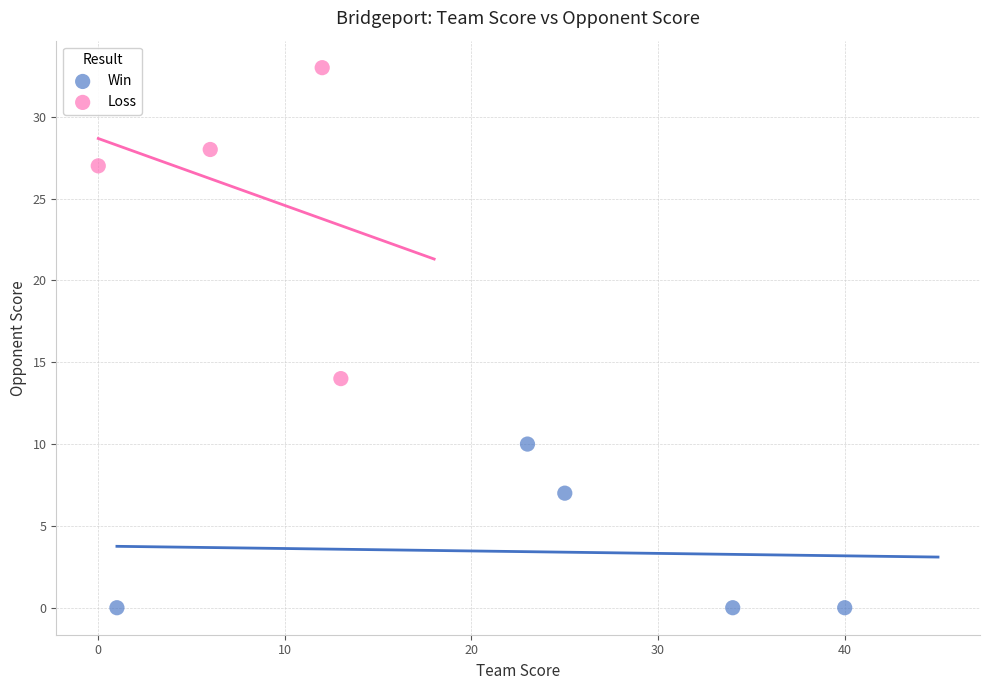

Which series has the largest Y range (max minus min)?

Loss